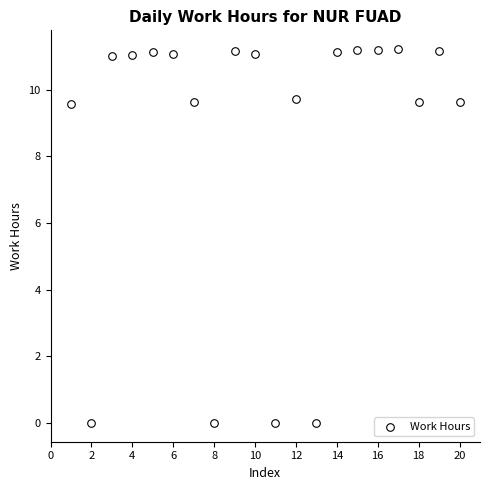

What is the range of Y values (max minus min)?

11.2